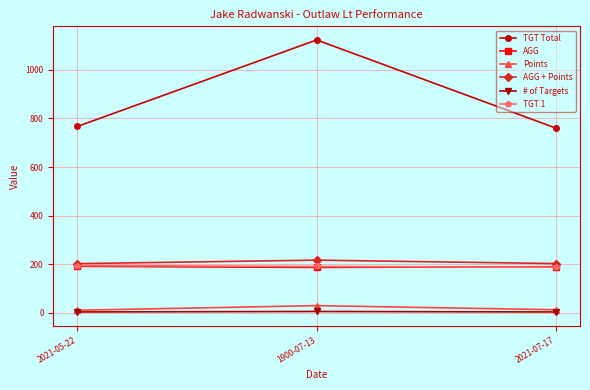

Is the value of AGG at 2021-07-17 greater than the value of # of Targets at 1900-07-13?

Yes